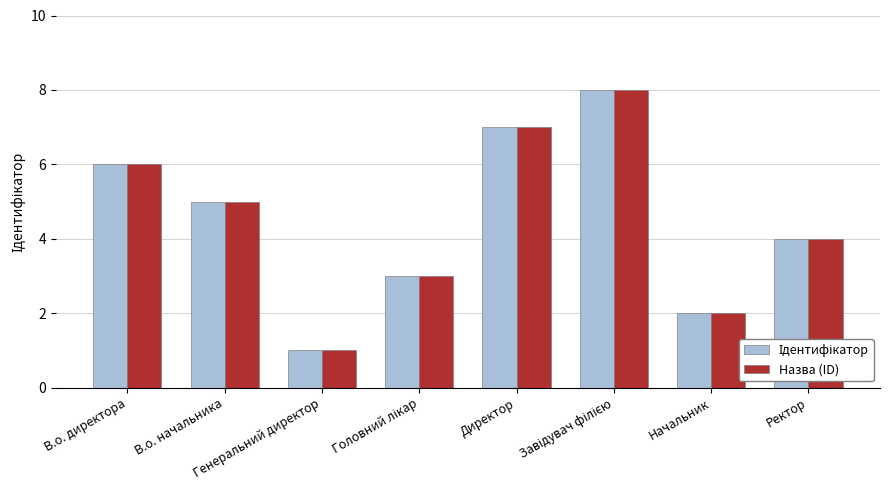

What is the sum of all Назва (ID) values?

36